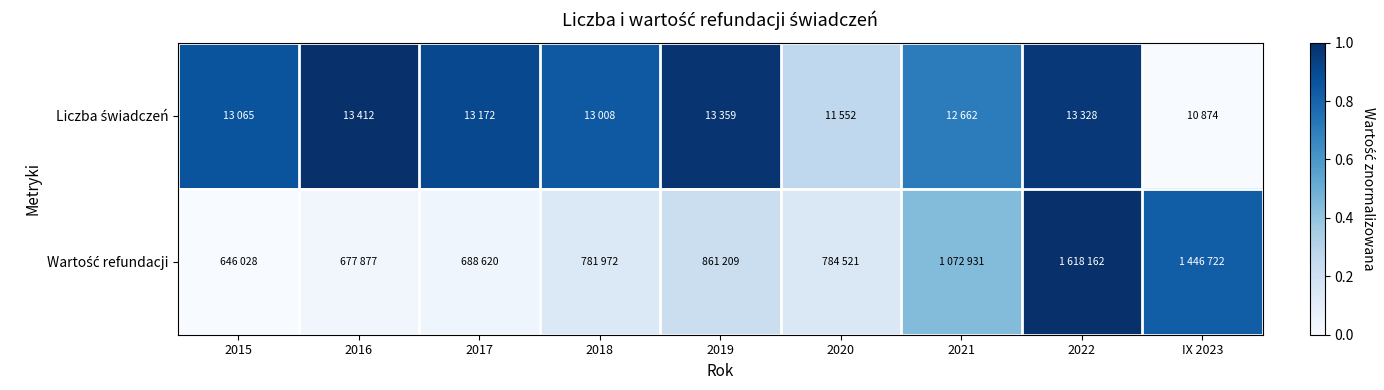

What is the total value across all series at 2020?

0.4